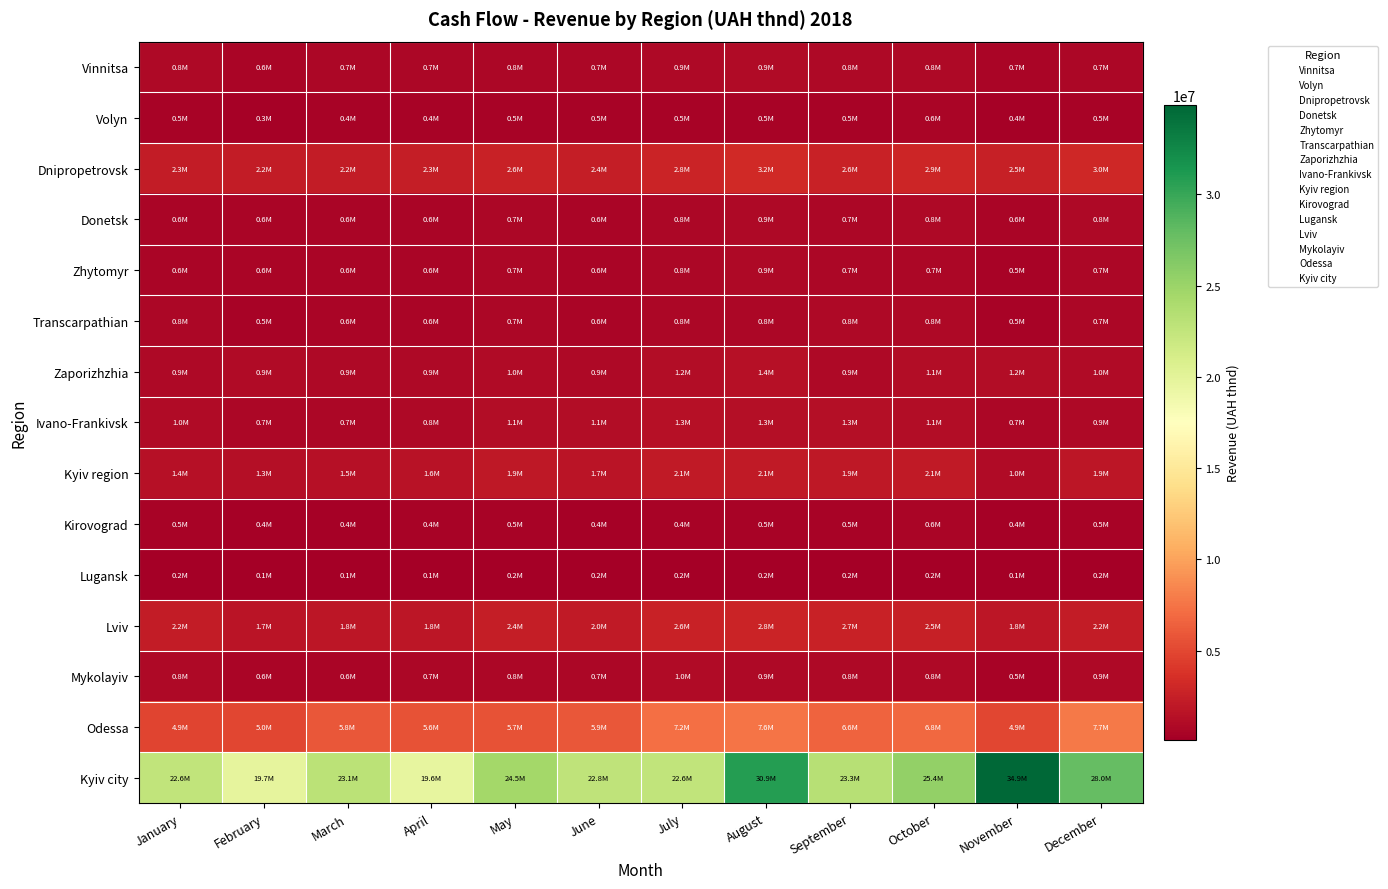

At how many categories does at least one series exceed 11185569?

12